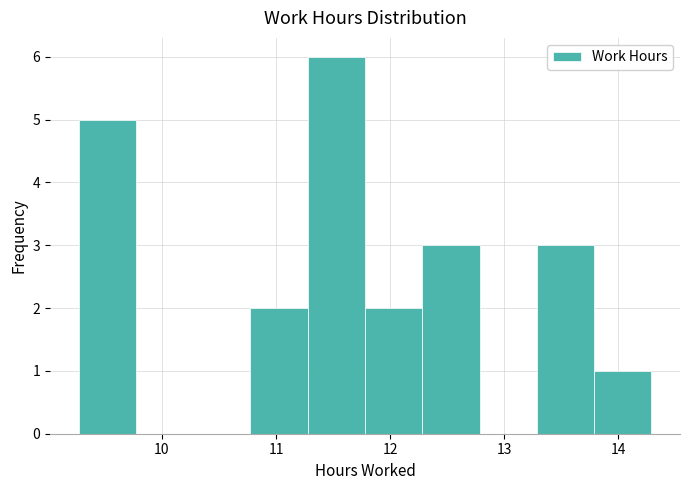

Reading left to right, list every bar in this chart as the range it spans on the x-axis followed by its height. Neither the bar edges nor the heights are printed on the chart, so give them approximately, as read against the axes.

9.3 to 9.8: 5
9.8 to 10.3: 0
10.3 to 10.8: 0
10.8 to 11.3: 2
11.3 to 11.8: 6
11.8 to 12.3: 2
12.3 to 12.8: 3
12.8 to 13.3: 0
13.3 to 13.8: 3
13.8 to 14.3: 1